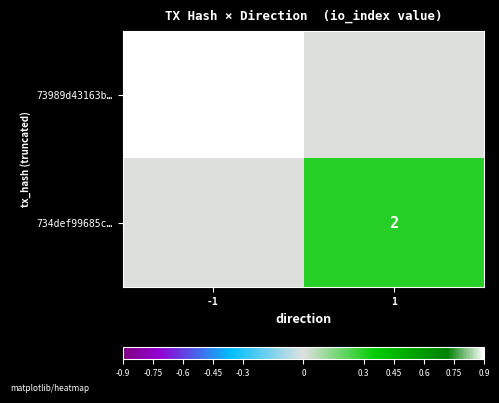

The 734def99685c… series shows 2 at 1. True or false?

True